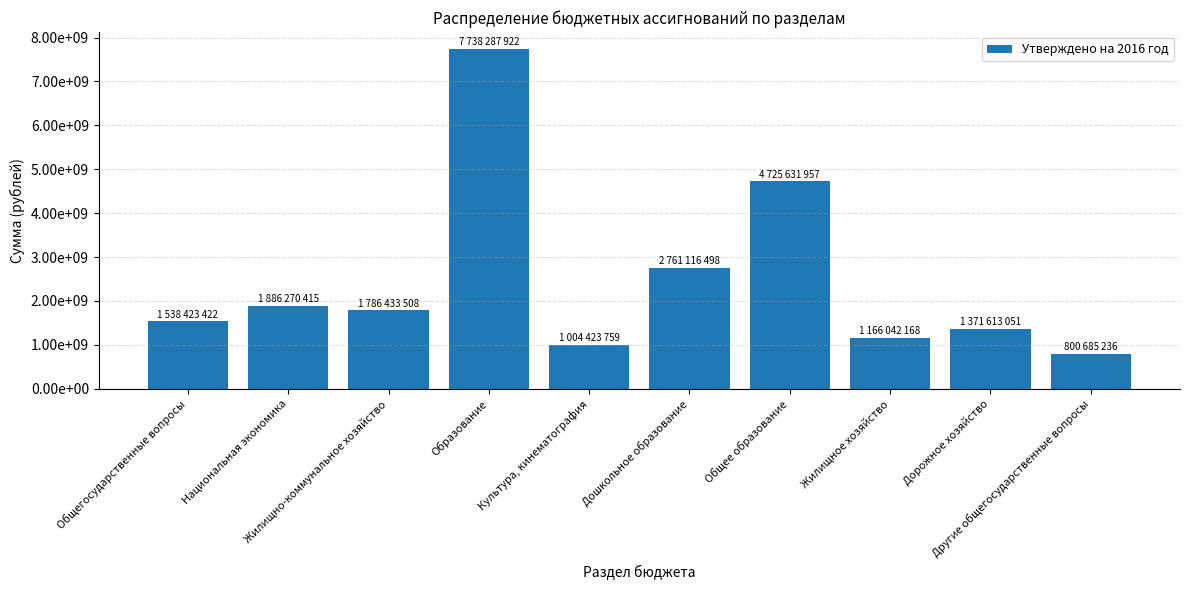

What is the difference between the second highest and minimum values?

3924946721.5